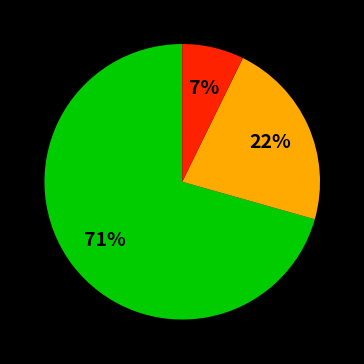

To the nearest percent, what is the average slice percentage?

33%